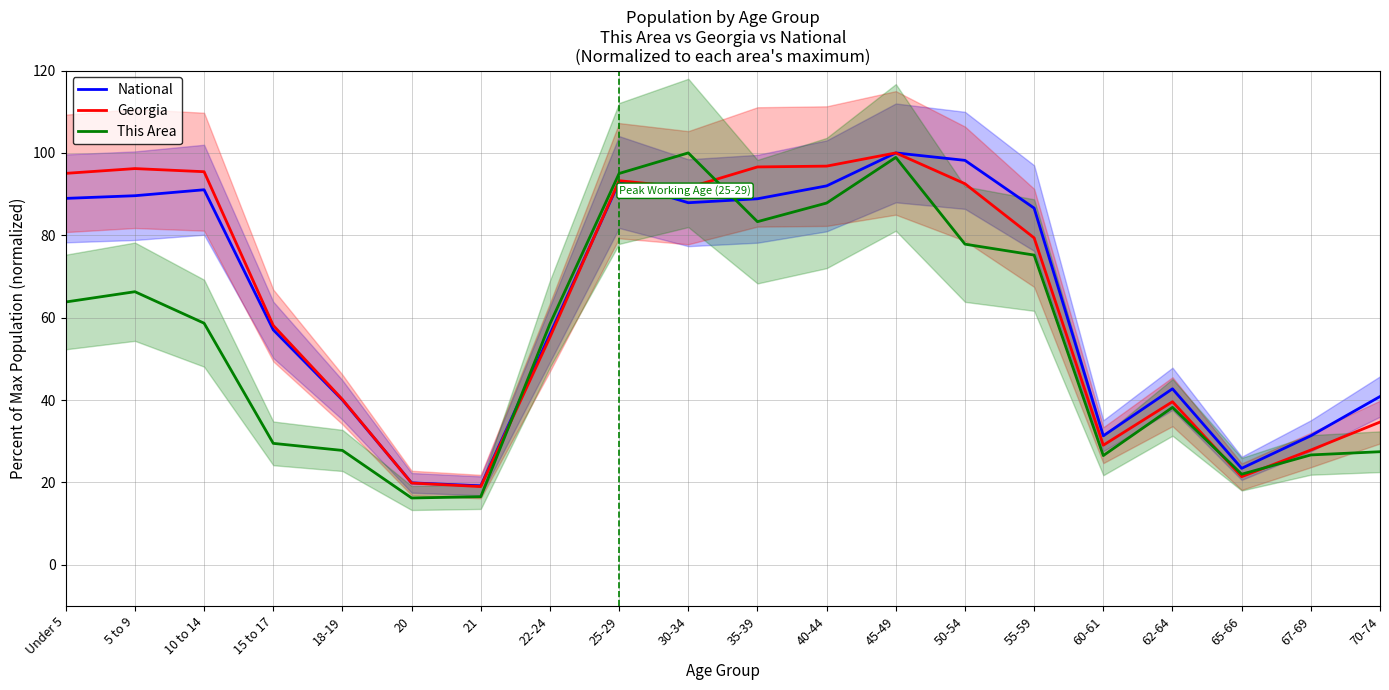

True or false: Georgia and This Area cross at least once.

True